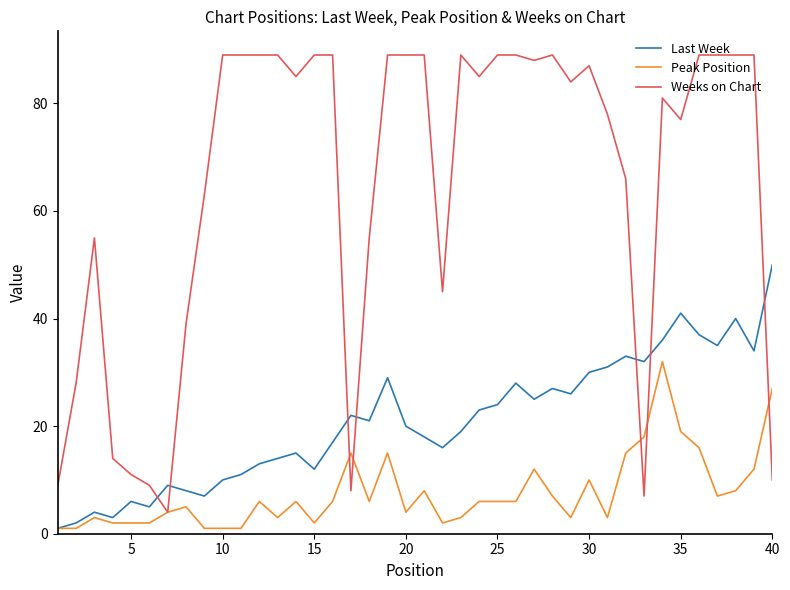

Does the chart display data point markers on the line(s)?

No